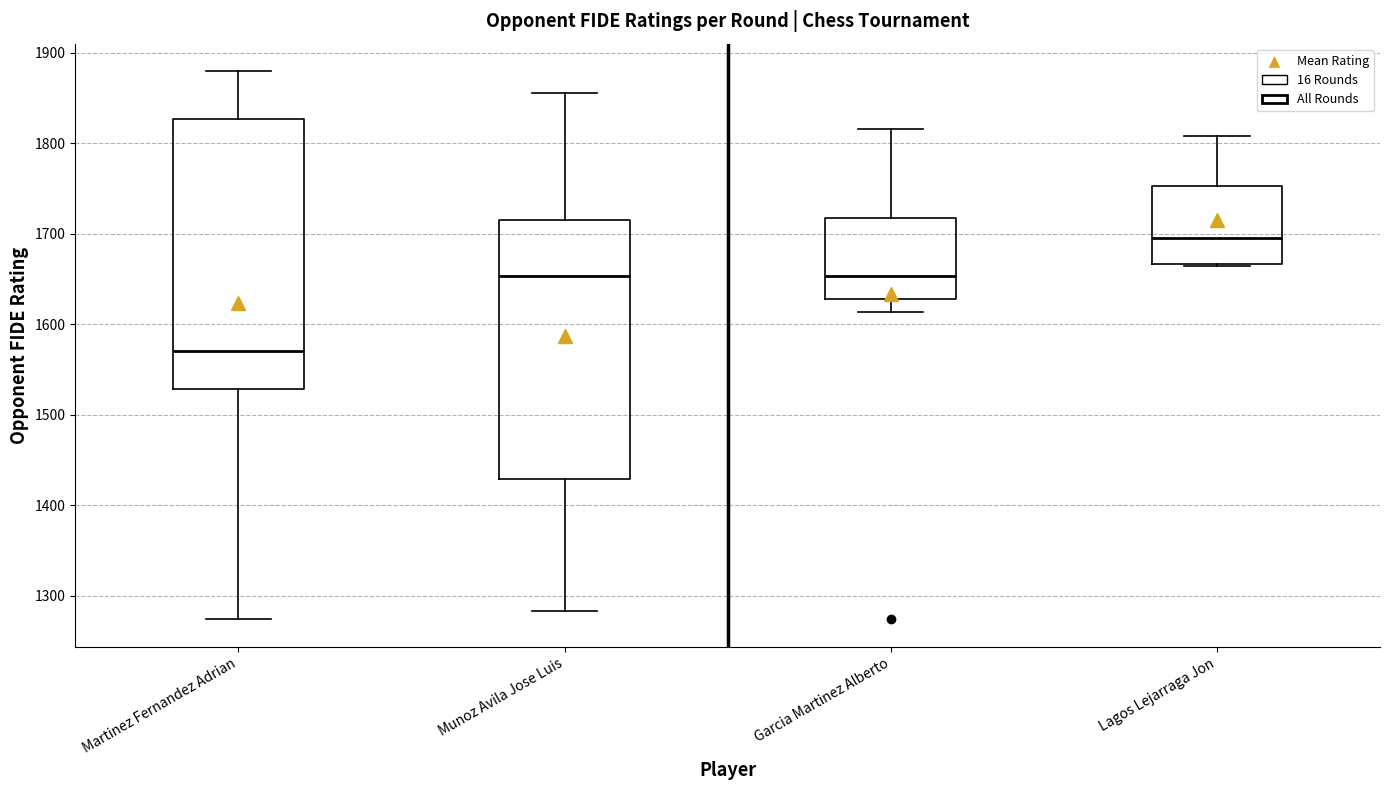

Reading left to right, transcribe this box plot: for each box, give where its median line is, the range the box spans, and where its two whiskers end, as read against the y-axis. The values are not printed on the chart, so give them approximately, as read against the axis.

Martinez Fernandez Adrian: median 1570, box 1530 to 1830, whiskers 1270 to 1880
Munoz Avila Jose Luis: median 1650, box 1430 to 1720, whiskers 1280 to 1860
Garcia Martinez Alberto: median 1650, box 1630 to 1720, whiskers 1610 to 1820
Lagos Lejarraga Jon: median 1700, box 1670 to 1750, whiskers 1660 to 1810